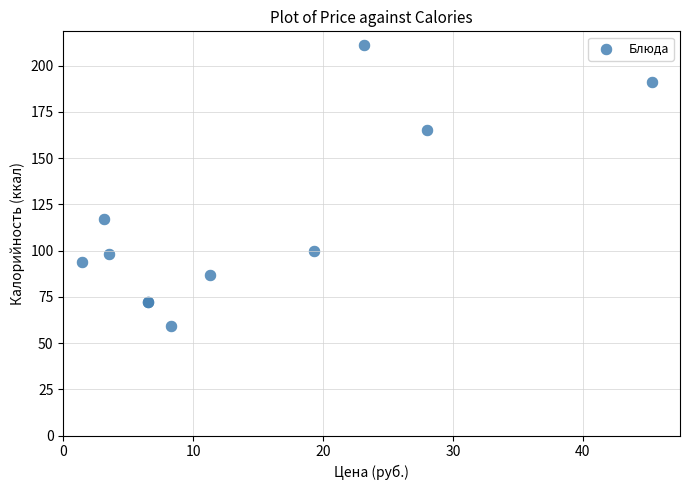

What Y value in the scatter plot is closest to 135?

117